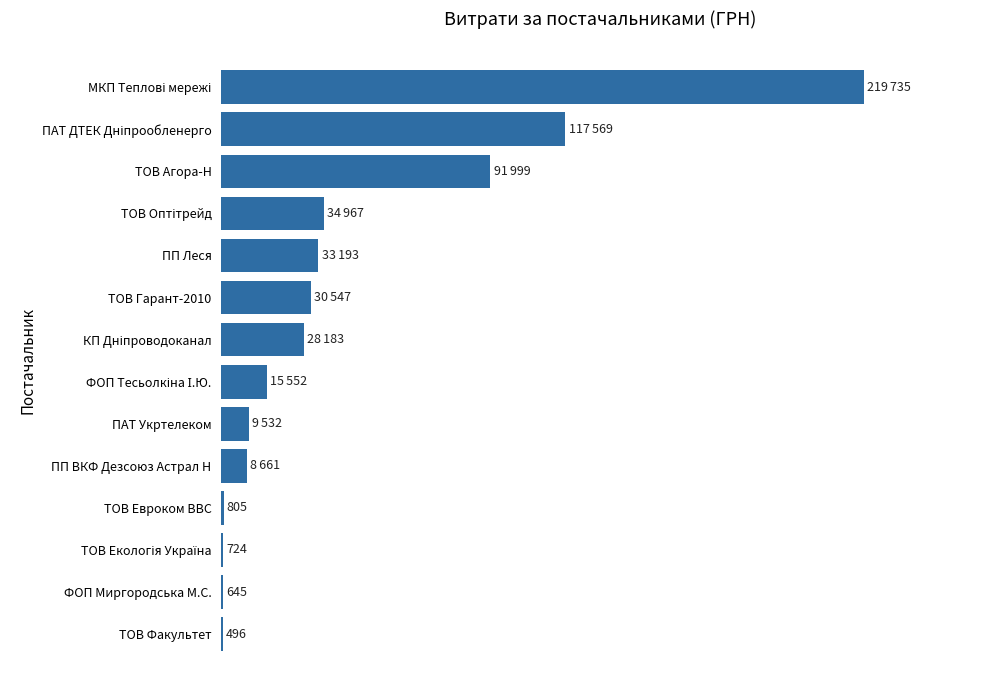

Count the number of categories in the chart.

14